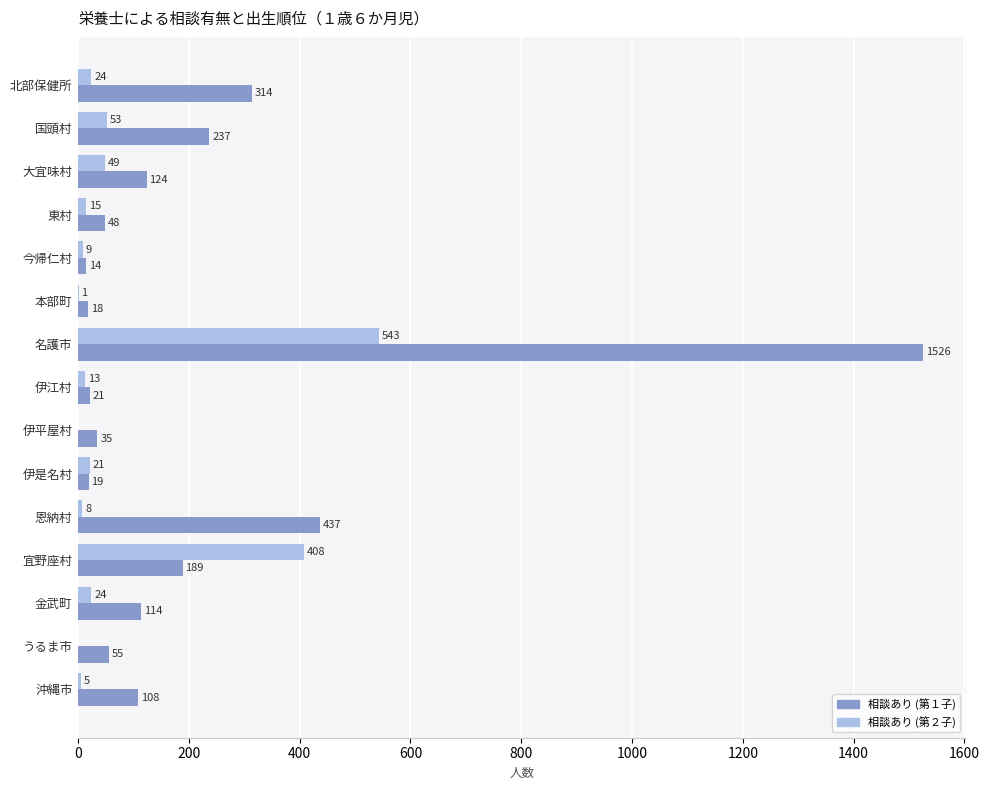

What is the sum of all 相談あり (第２子) values?

1173